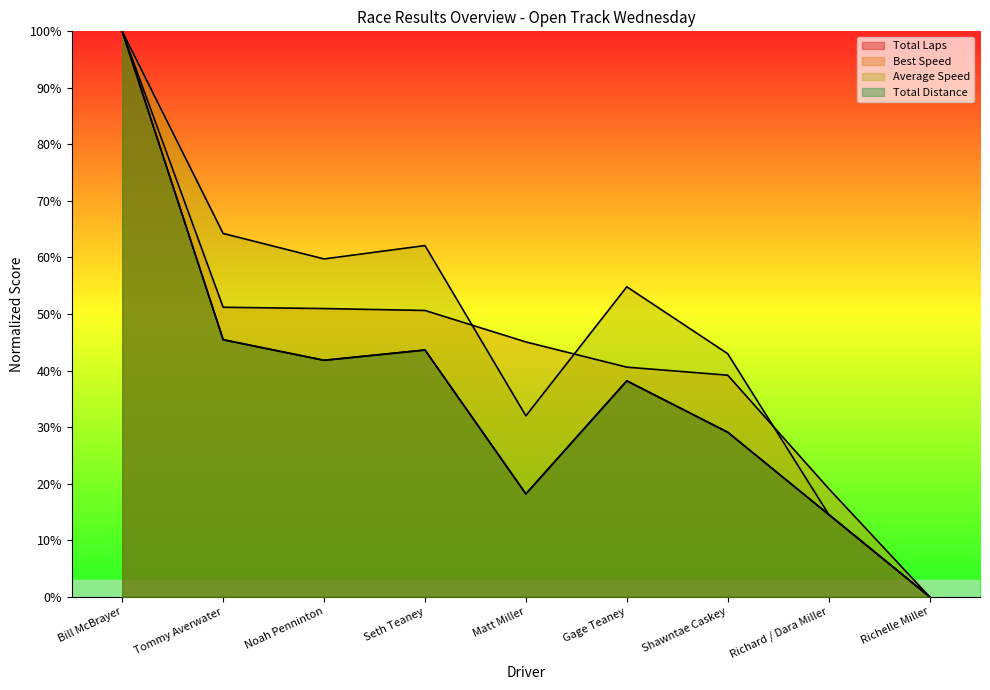

The value of Total Laps at Richard / Dara Miller is 14.5. True or false?

True